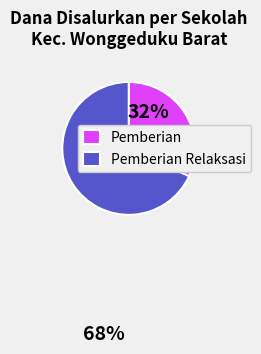

Do Pemberian Relaksasi and Pemberian together represent more than half of the pie?

Yes